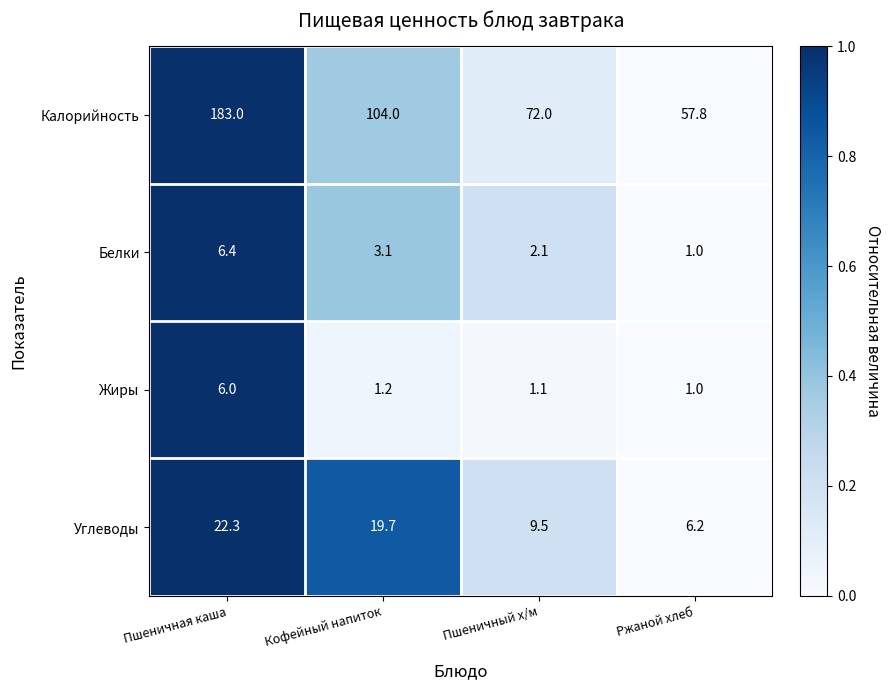

What is the difference between the maximum and minimum values in the Жиры series?

5.0